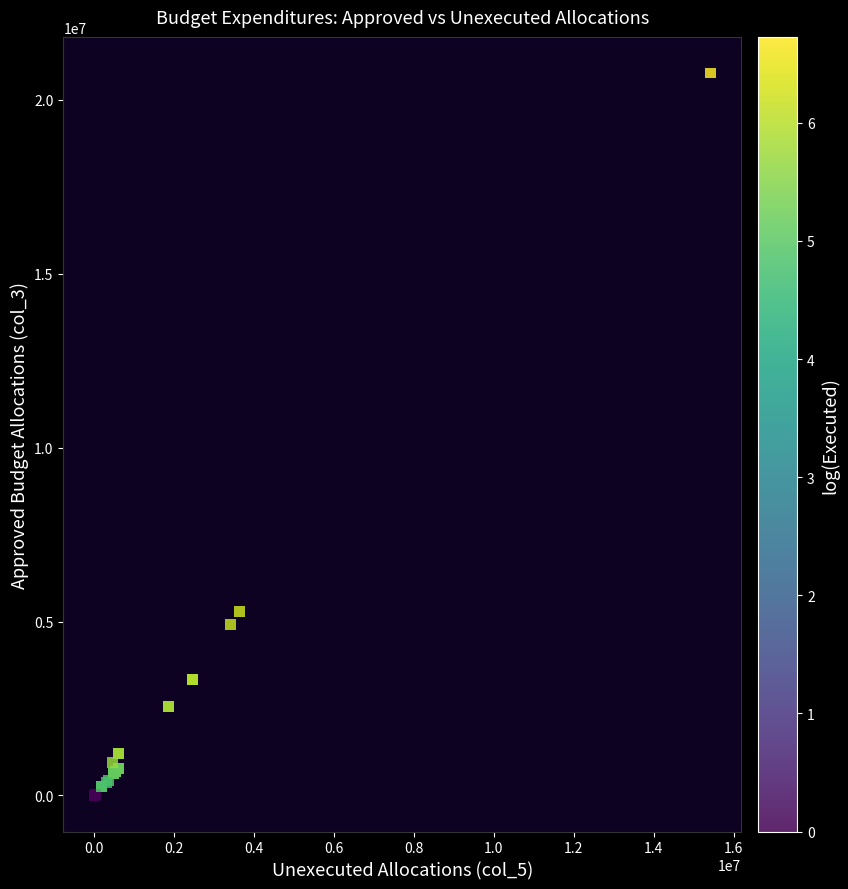

What Y value in the scatter plot is closest to 10384524?

5277913.0